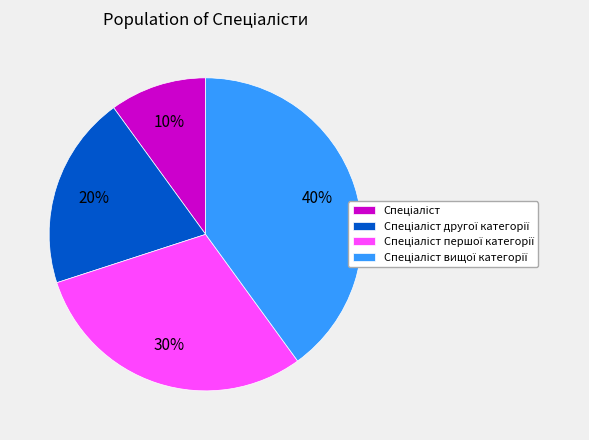

Does any single category account for the majority?

No